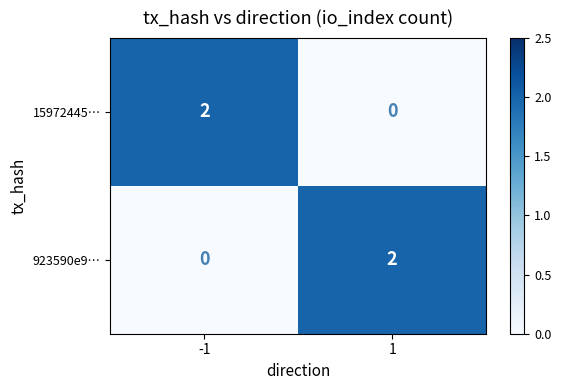

Reading left to right, list all the values displayed in this chart.

15972445…: -1=2	1=0
923590e9…: -1=0	1=2